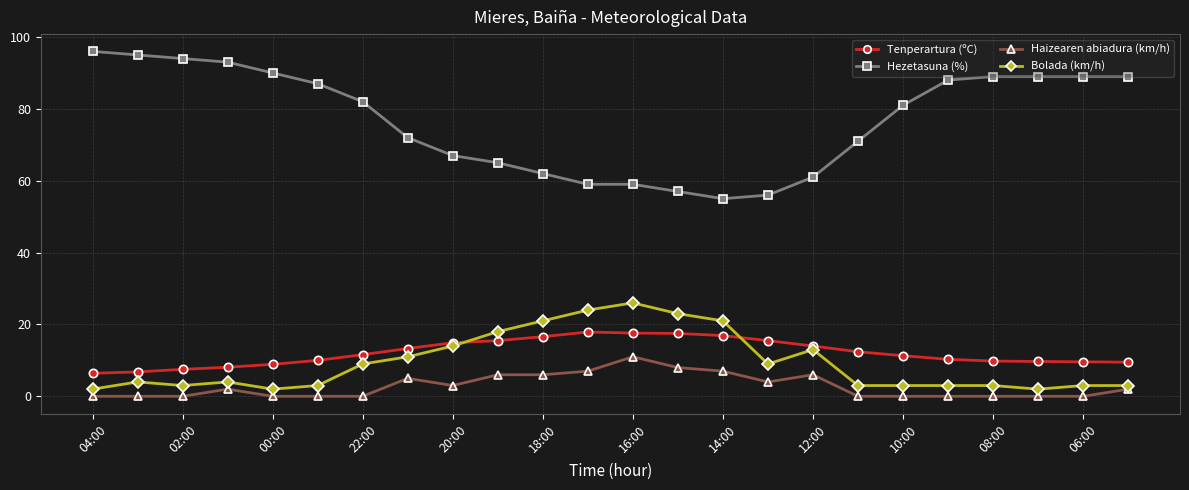

True or false: Hezetasuna (%) and Tenperartura (ºC) cross at least once.

False